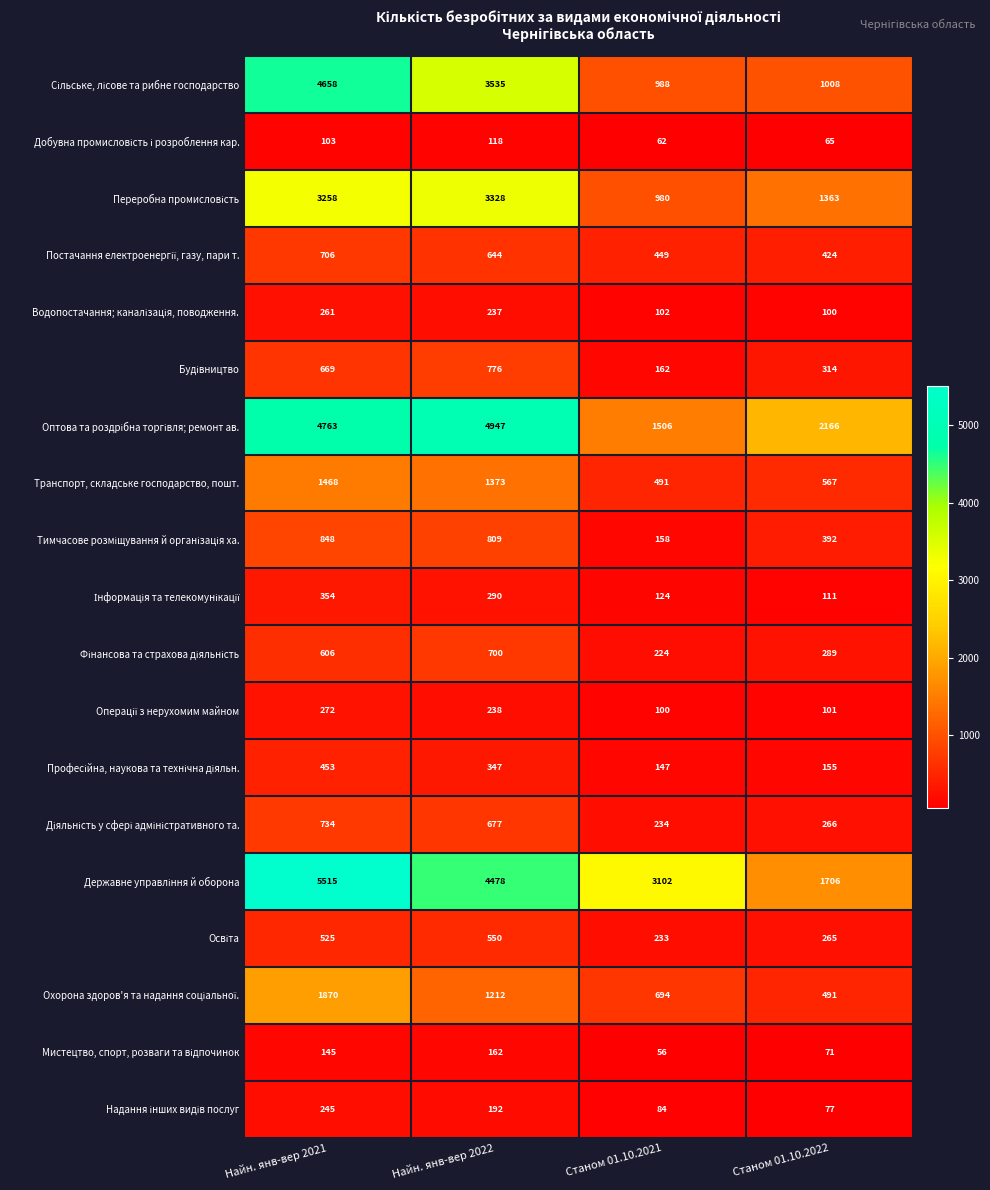

What is the difference between the highest and lowest values at Станом 01.10.2021?

3046